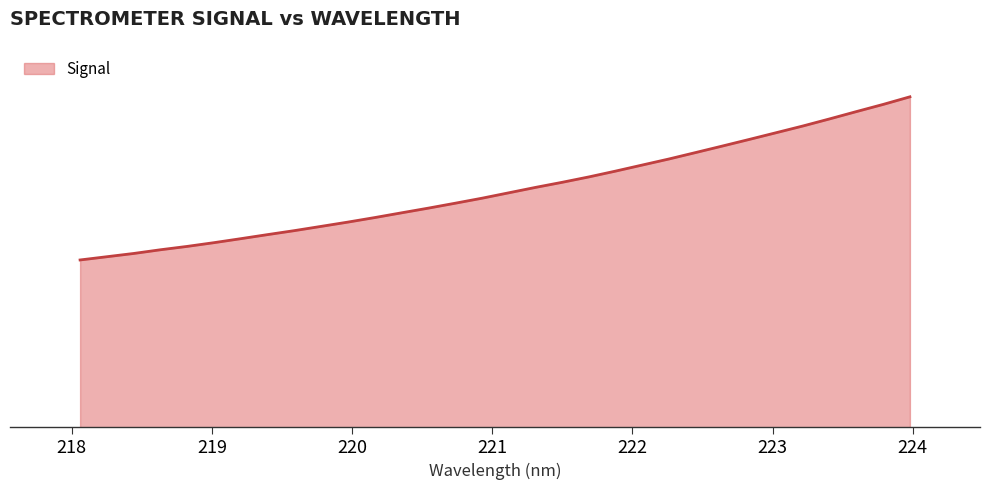

True or false: the data has more than 2 interior local peaks.

False